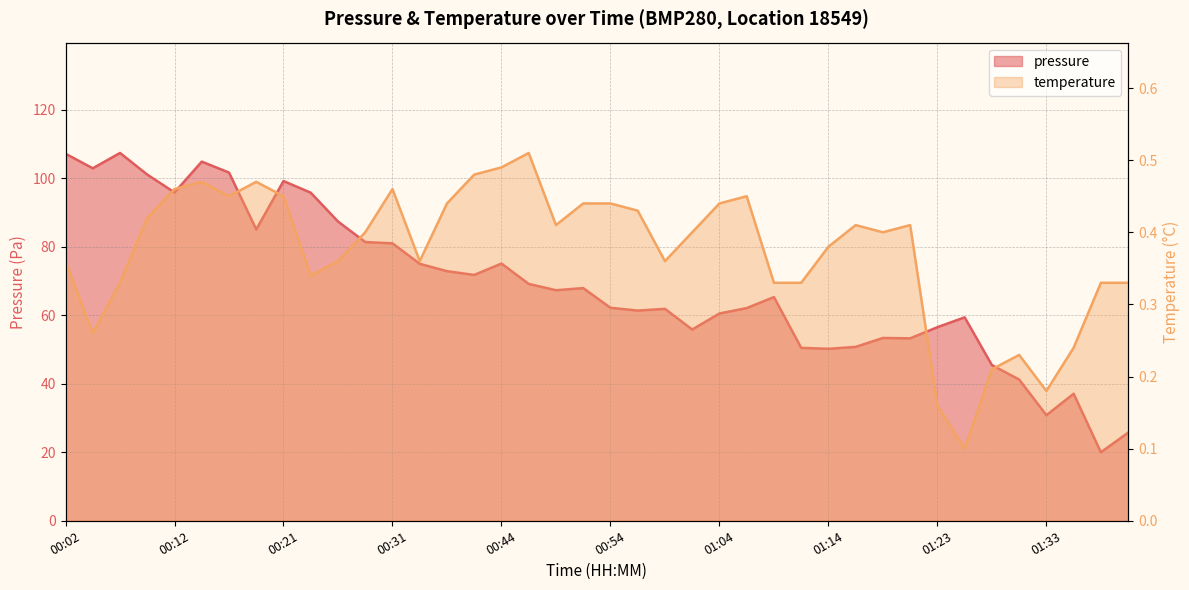

How many interior local peaks does the pressure series have?

10